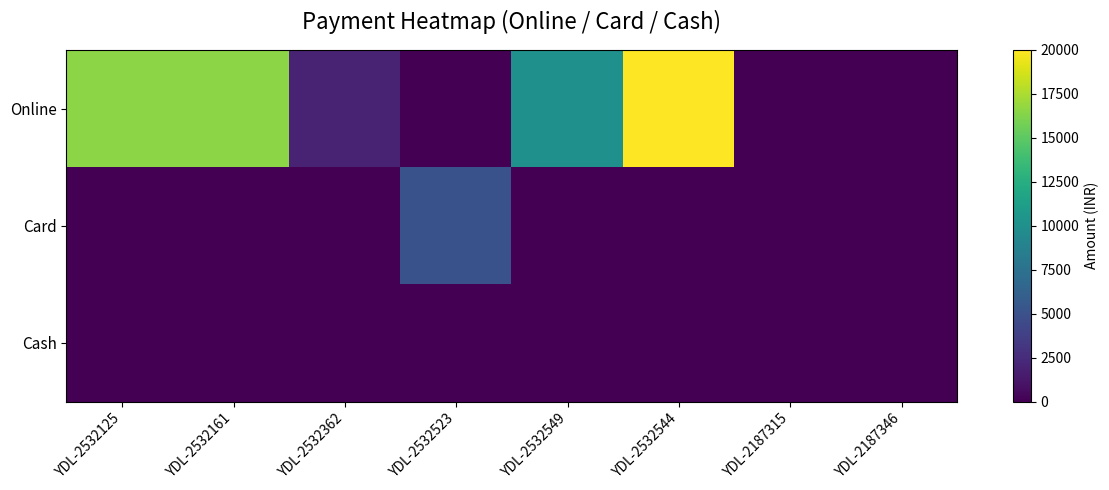

Reading left to right, what are all the values shown in this chart?

Online: YDL-2532125=16500	YDL-2532161=16500	YDL-2532362=2000	YDL-2532523=0	YDL-2532549=10000	YDL-2532544=20000	YDL-2187315=0	YDL-2187346=0
Card: YDL-2532125=0	YDL-2532161=0	YDL-2532362=0	YDL-2532523=5000	YDL-2532549=0	YDL-2532544=0	YDL-2187315=0	YDL-2187346=0
Cash: YDL-2532125=0	YDL-2532161=0	YDL-2532362=0	YDL-2532523=0	YDL-2532549=0	YDL-2532544=0	YDL-2187315=0	YDL-2187346=0